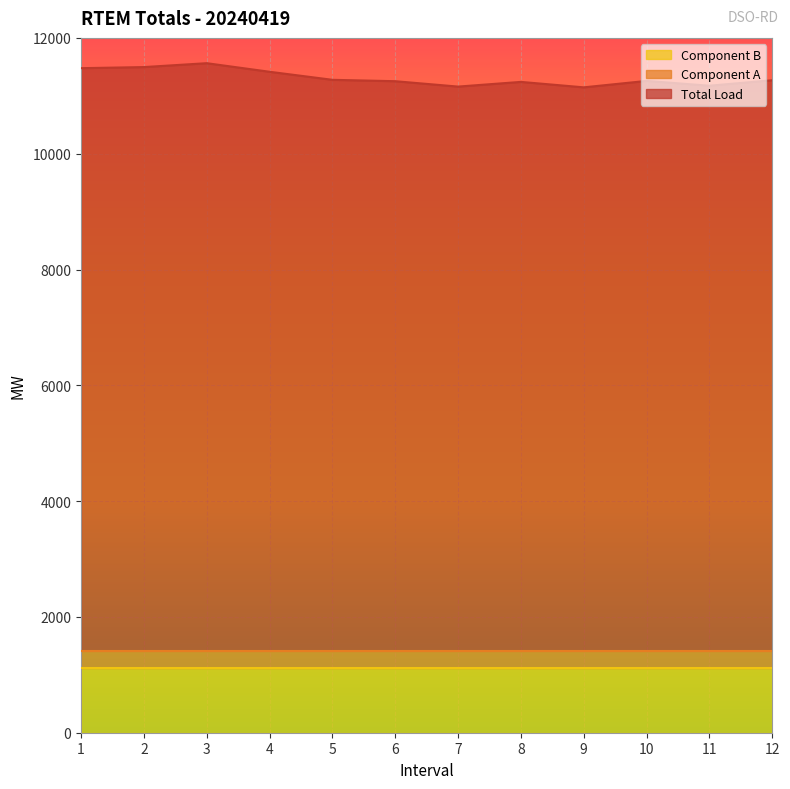

True or false: Component A has a value of 538.7 at 10.

False